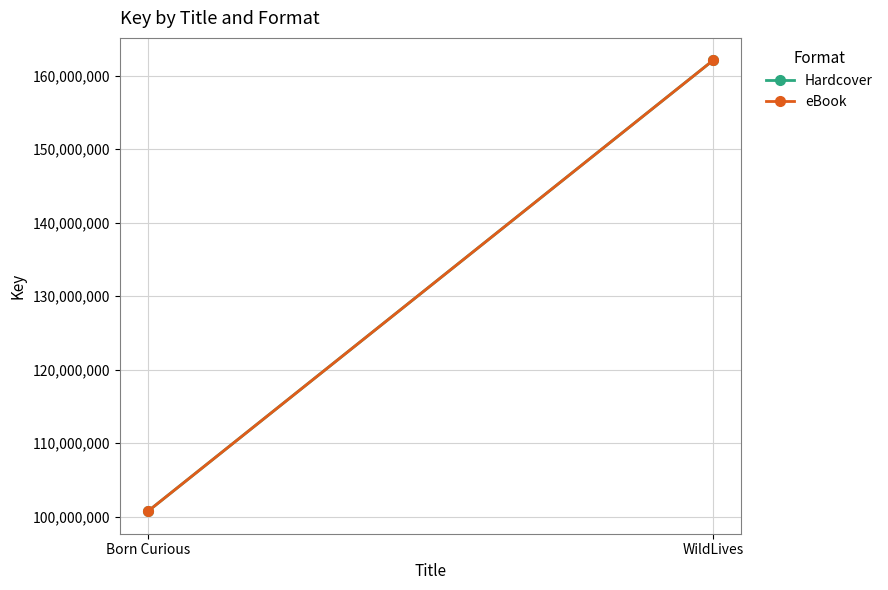

Reading right to left, extract all data points from this chart.

Hardcover: 162060546	100738784
eBook: 162060546	100738784